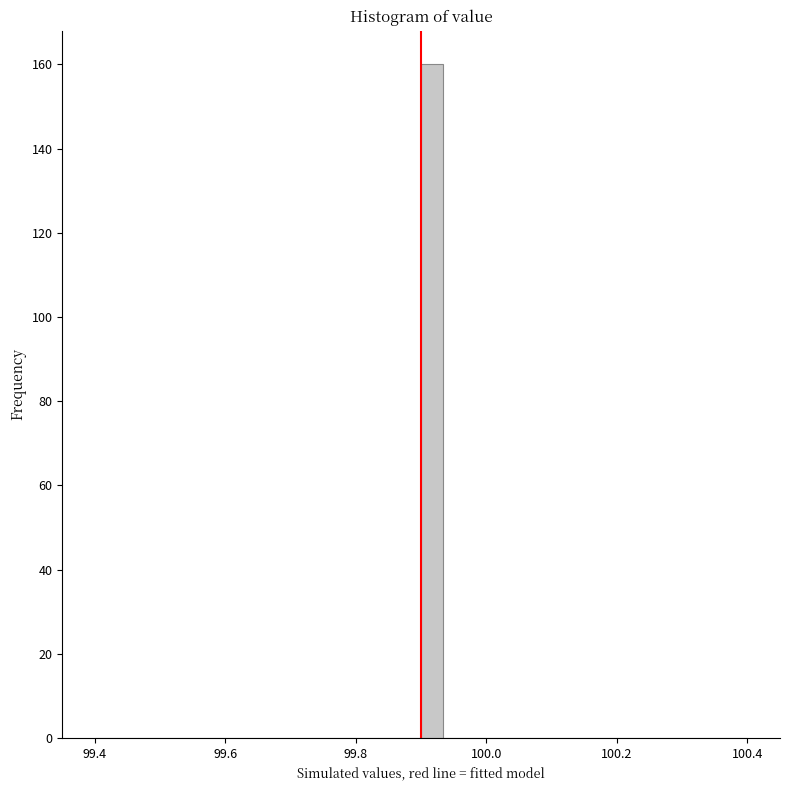

Around what value on the x-axis is the tallest bar? Give the approximate position of its centre, as read against the axis.

99.92